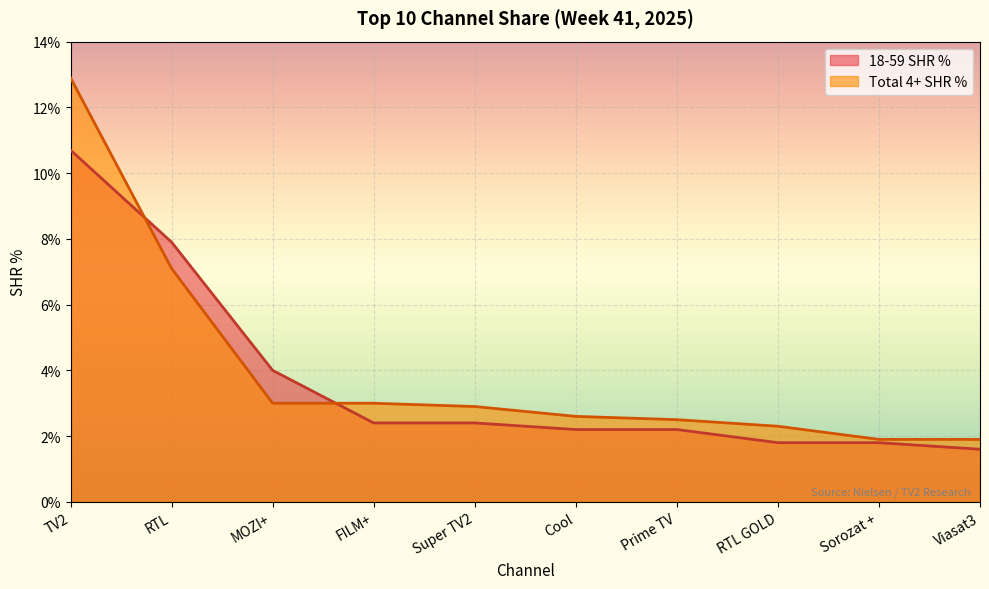

At which label is 18-59 SHR % closest to 6?

RTL